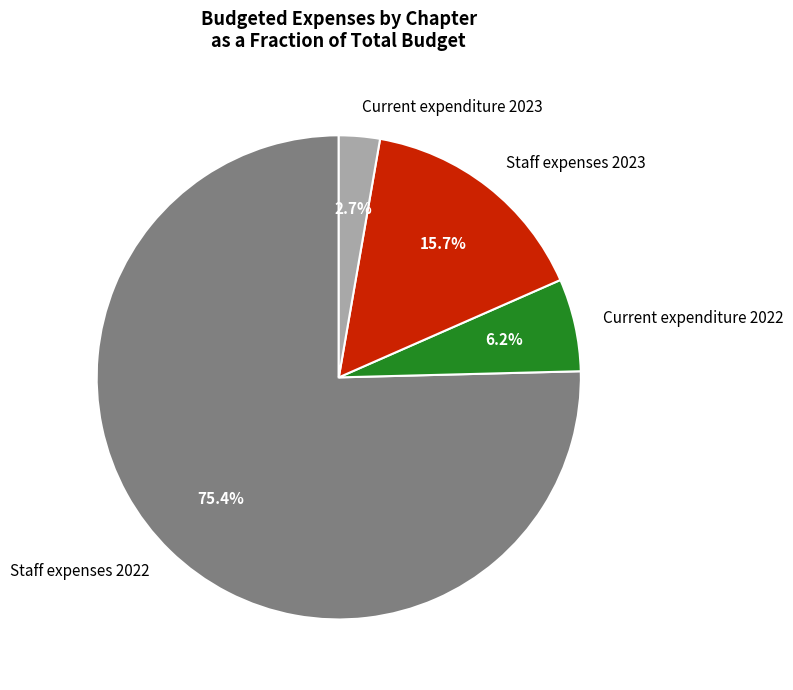

Count the number of slices in the pie.

4